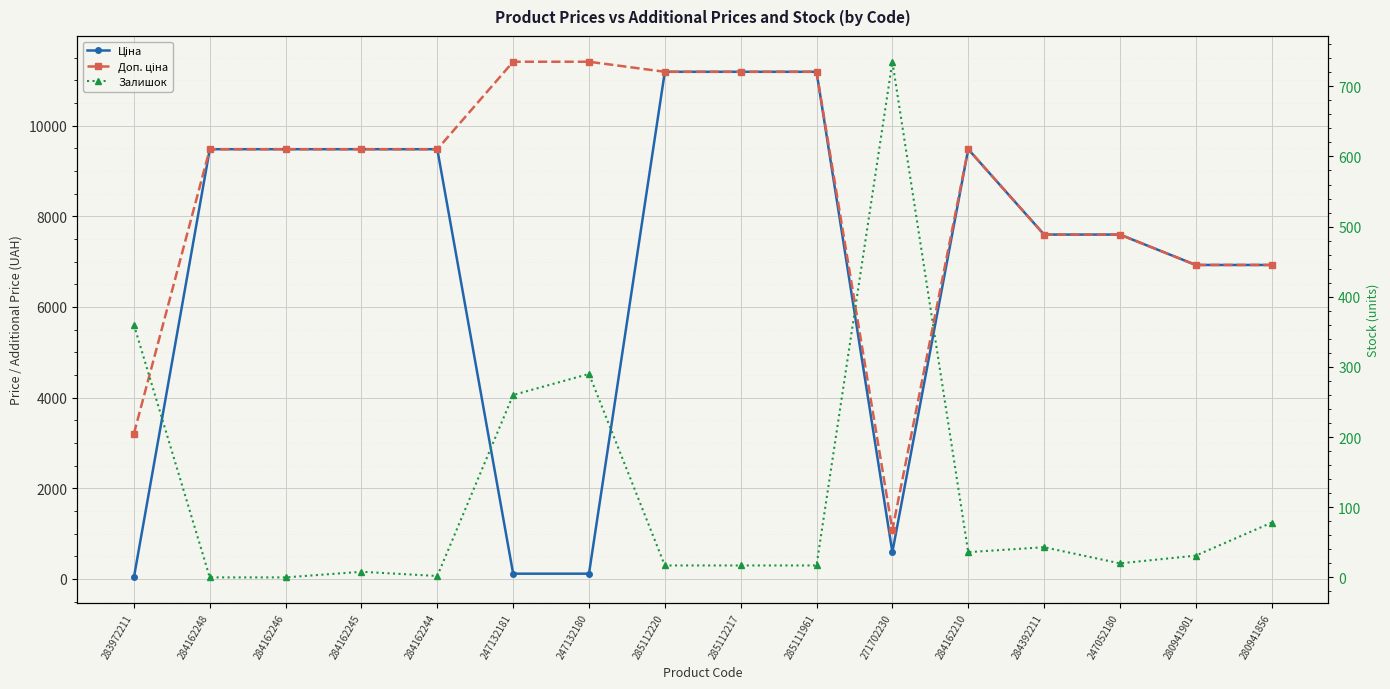

What is the maximum value shown in the chart?

11410.0